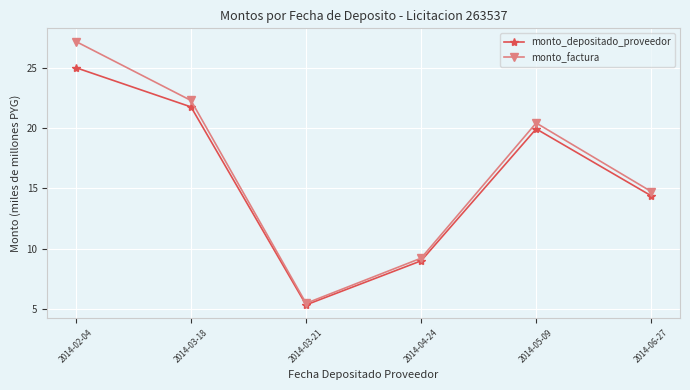

Where is monto_factura nearest to the value 16?

2014-06-27